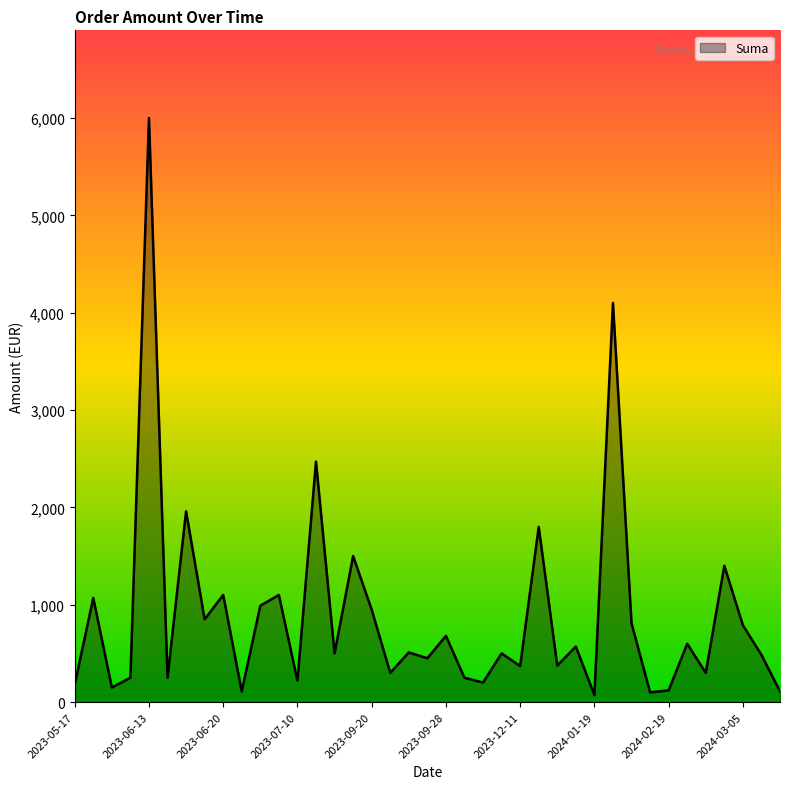

What is the greatest value displayed?

6000